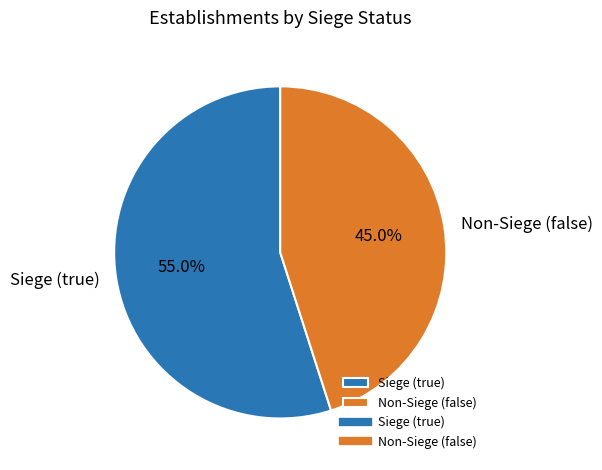

To the nearest percent, what is the difference between the largest and smallest slice percentages?

10%